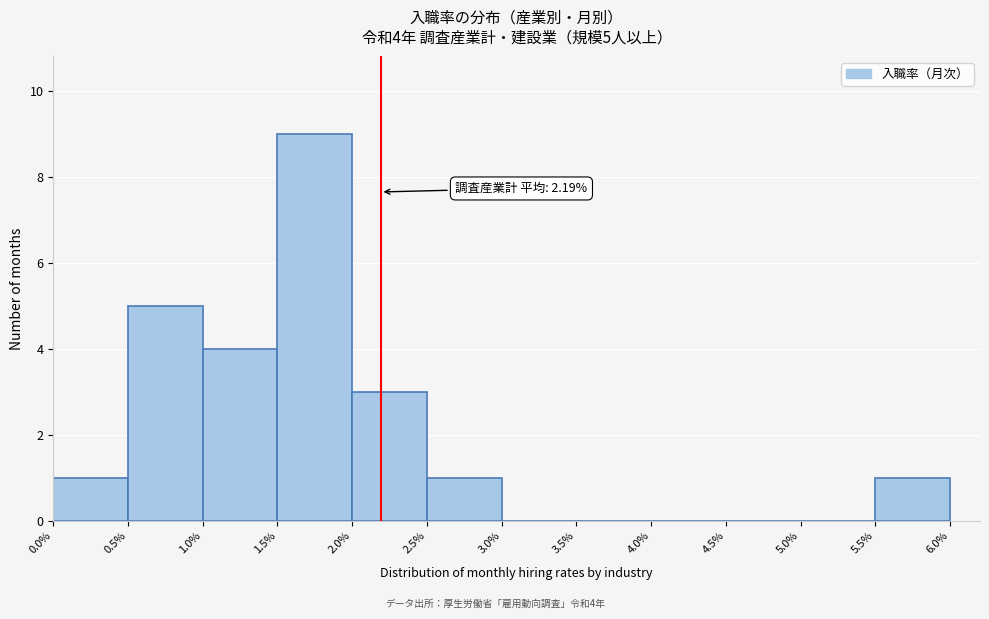

Which range on the x-axis has the tallest bar?

1.5% to 2.0%